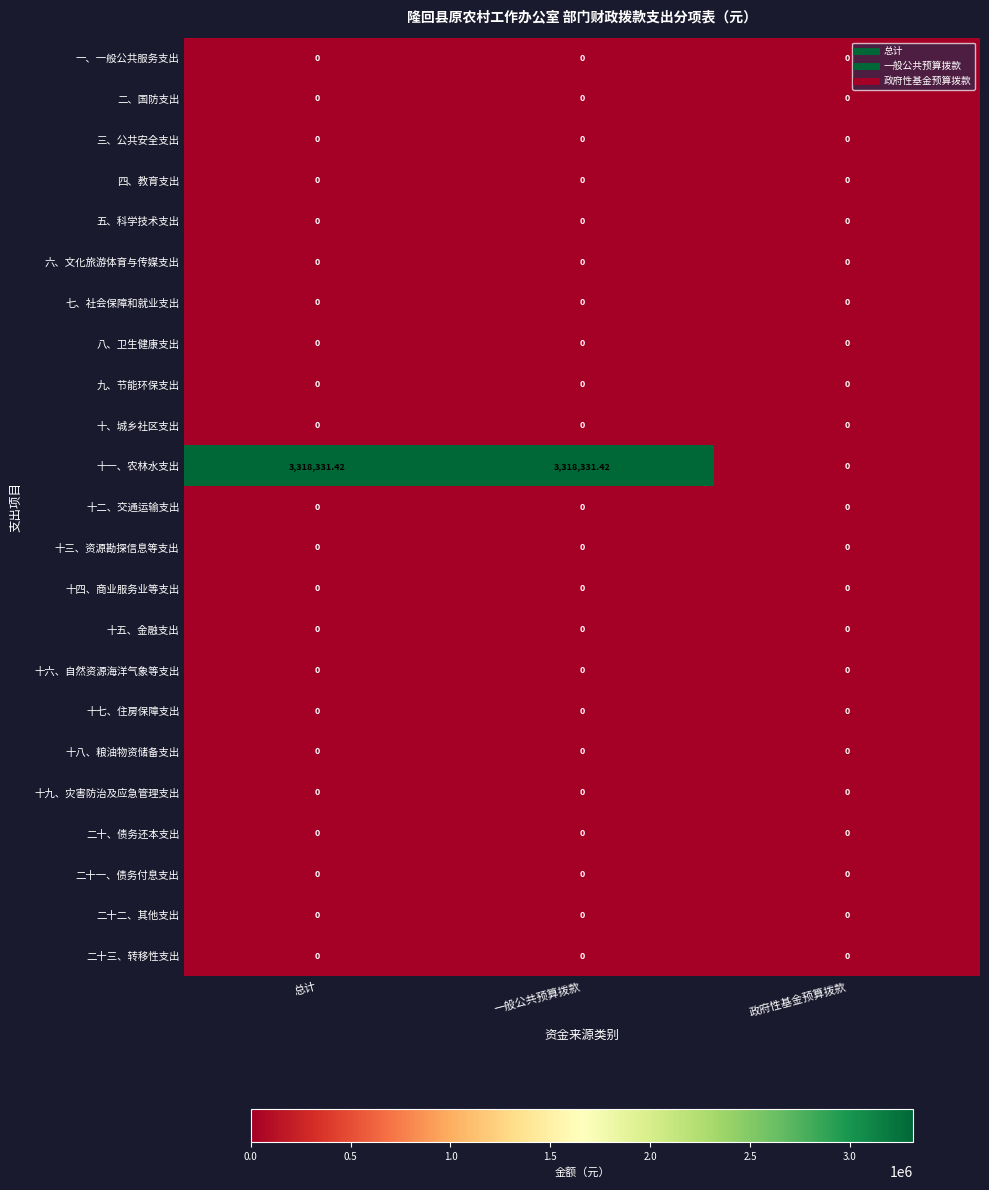

Which series has the largest range (max minus min)?

十一、农林水支出